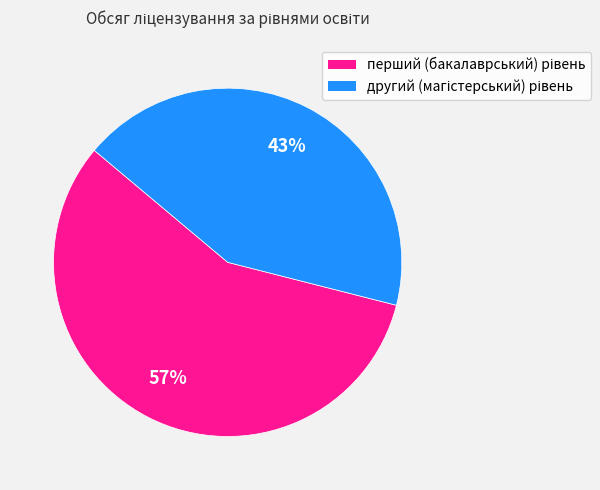

Does any single category account for the majority?

Yes